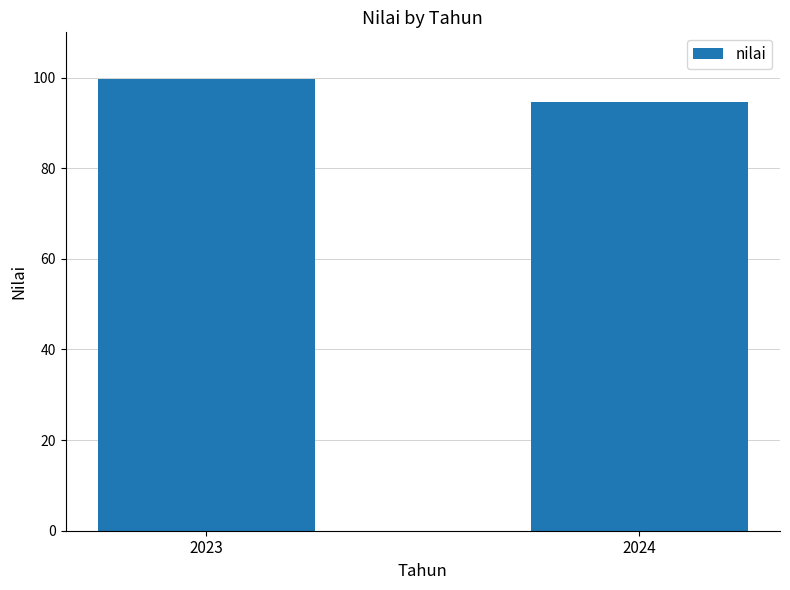

What is the value of the 2nd bar from the left?

94.6